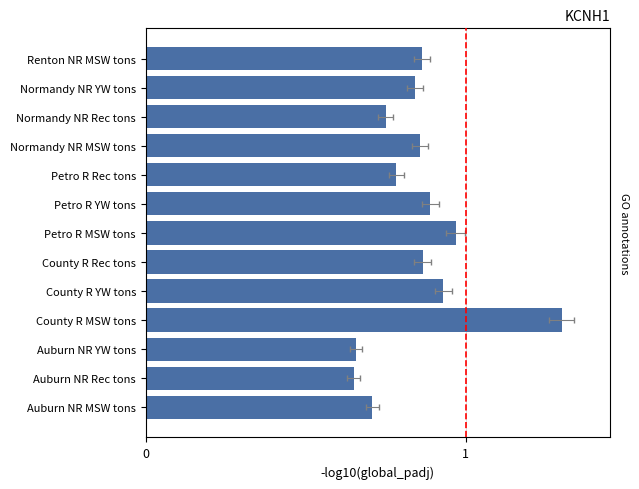

What is the ratio of the value at Auburn NR Rec tons to the value at County R MSW tons?

0.5